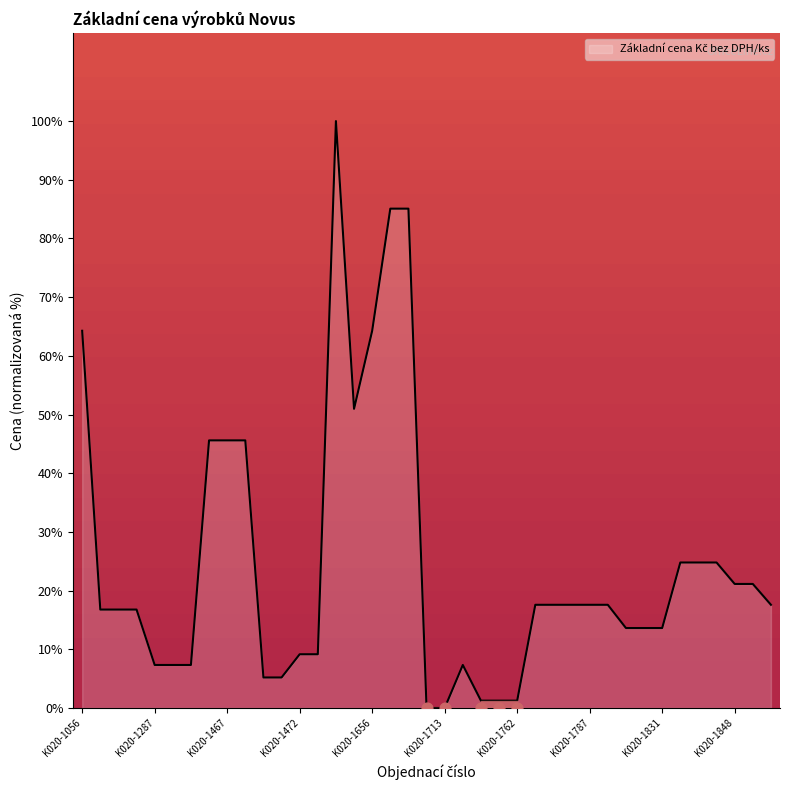

Which has a higher value, K020-1474 or K020-1842?

K020-1842